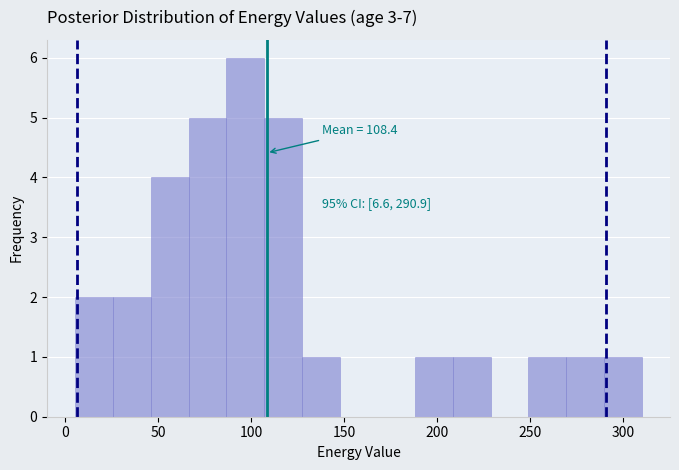

Over which range of the x-axis is the bar tallest?

85 to 105